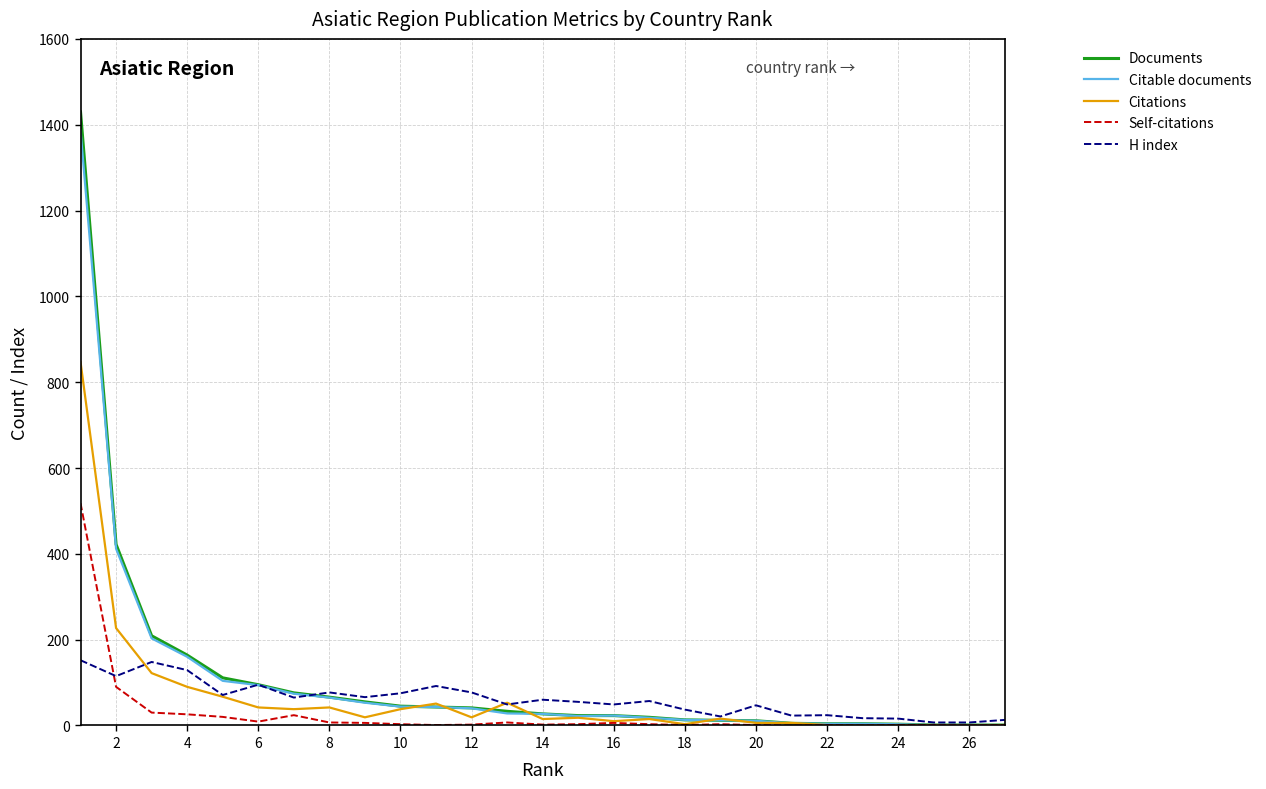

Which series has the largest range (max minus min)?

Documents